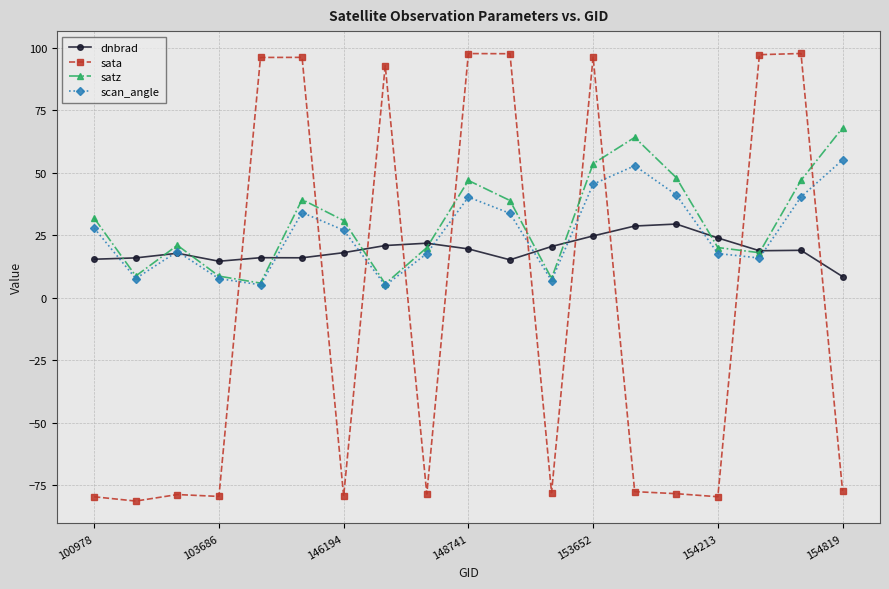

What is the lowest value of the satz series?

5.6